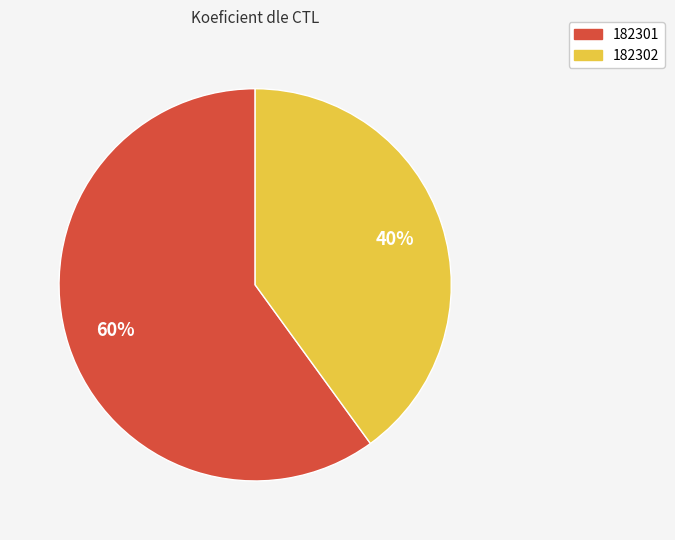

Between 182301 and 182302, which is larger?

182301